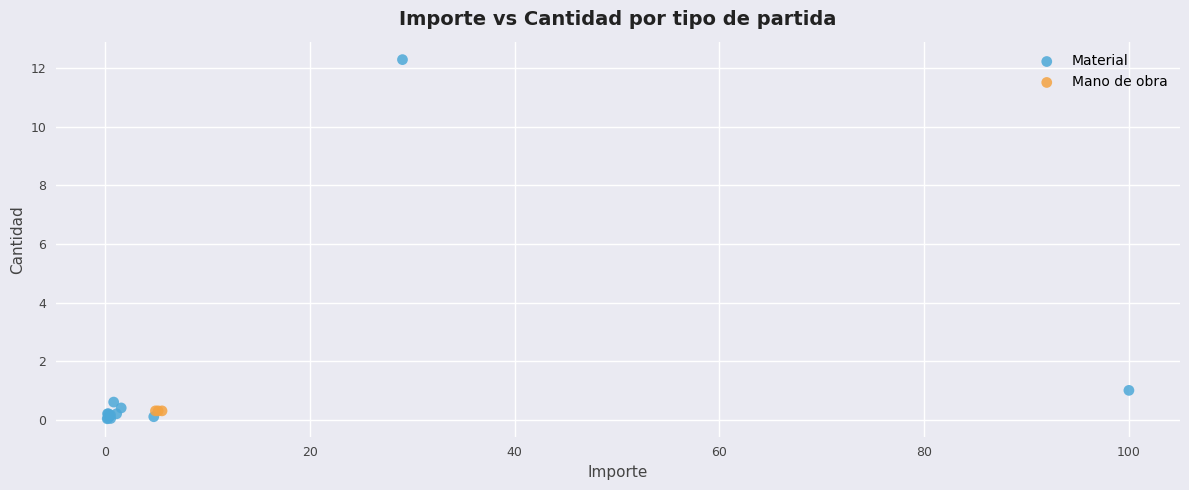

Which series reaches the maximum Y coordinate?

Material